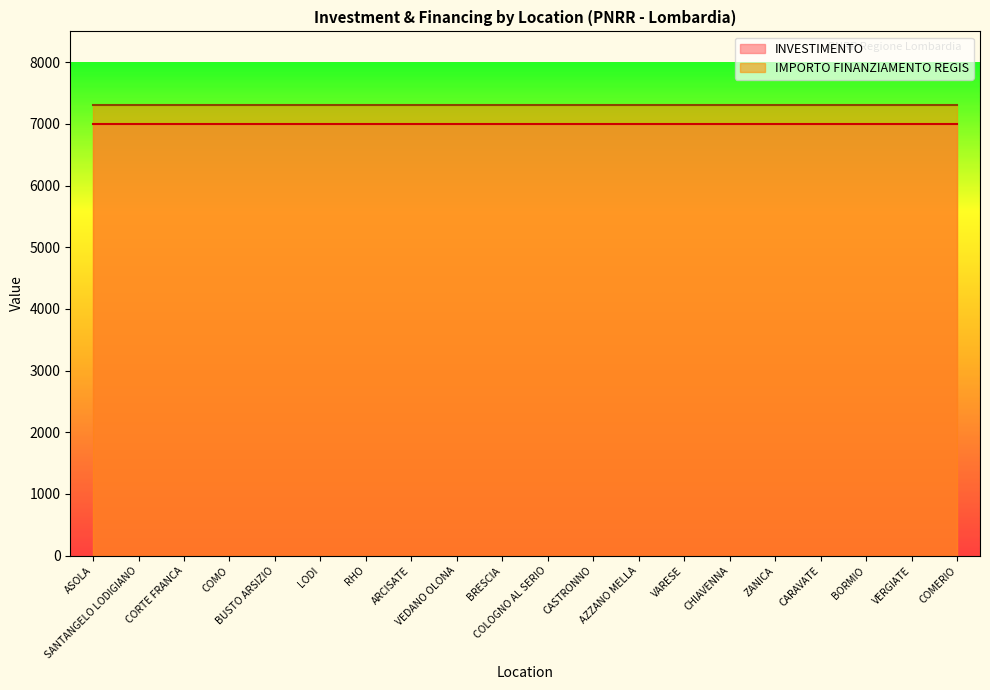

What is the label of the 15th point from the left?

CHIAVENNA